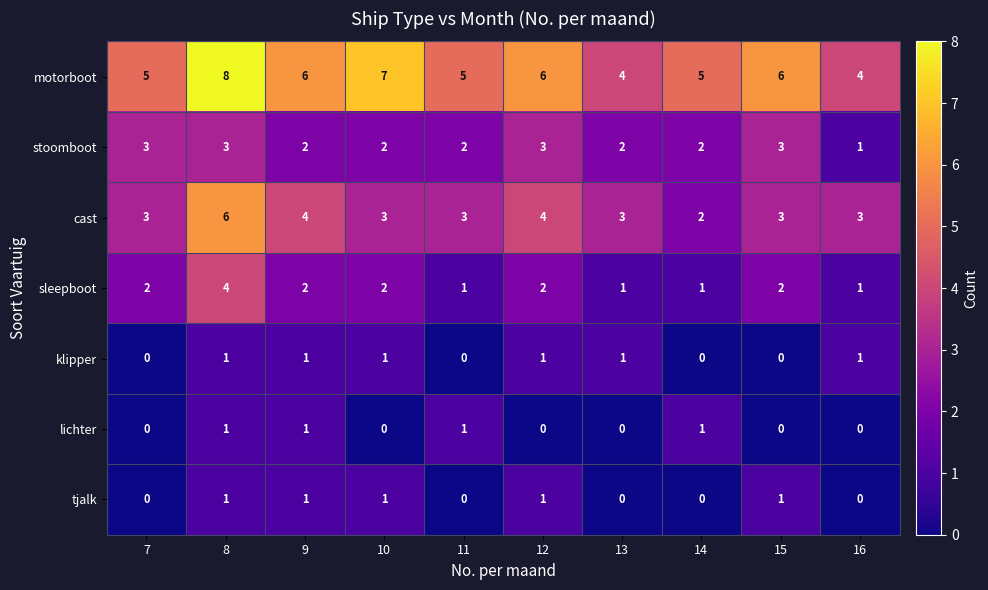

True or false: lichter has a value of 1 at 8.

True